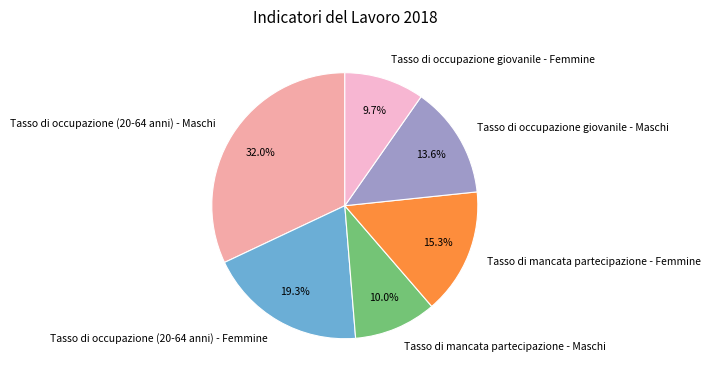

What percentage is the Tasso di mancata partecipazione - Femmine slice, to the nearest percent?

15%